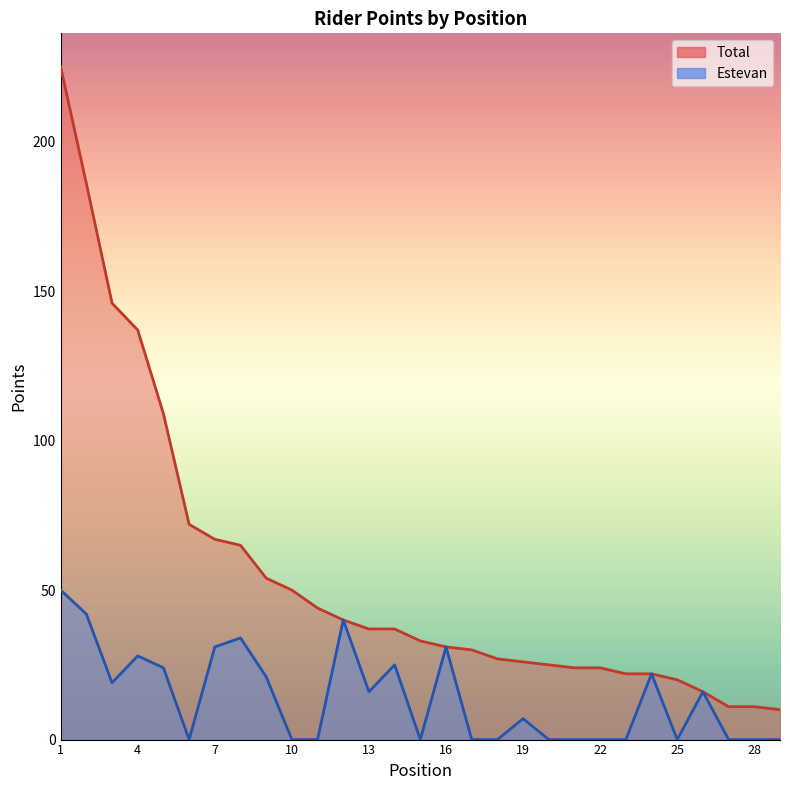

List the series in order of their peak value, lowest first.

Estevan, Total